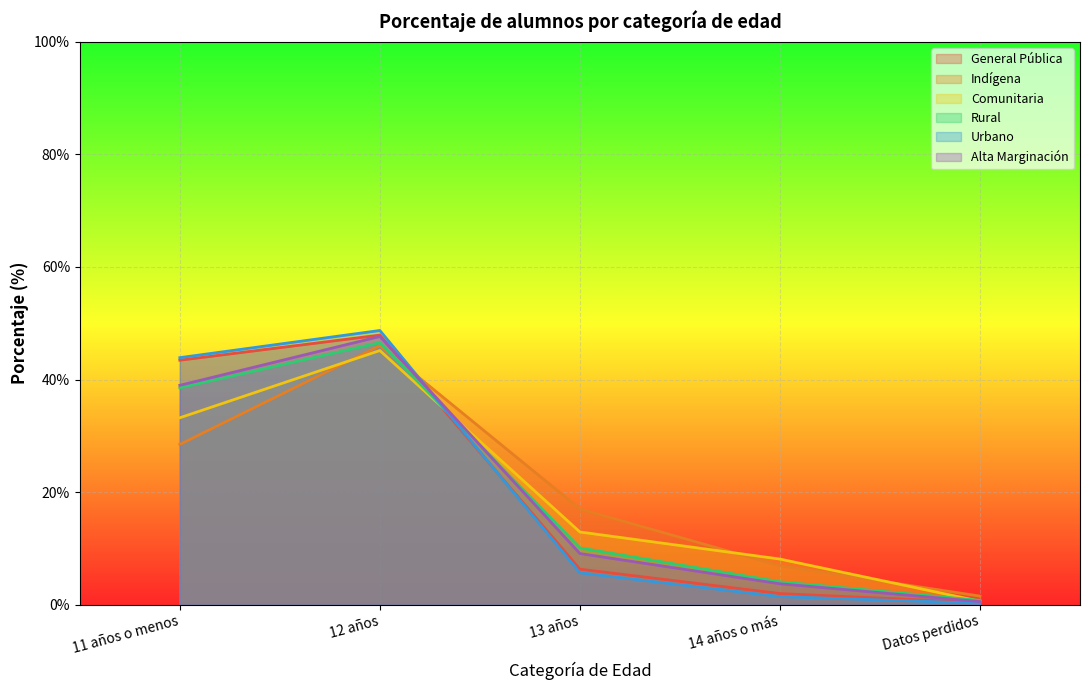

Reading right to left, extract all data points from this chart.

General Pública: 0.4	2.0	6.3	47.9	43.4
Indígena: 1.5	6.9	17.0	46.0	28.5
Comunitaria: 0.6	8.1	12.9	45.2	33.2
Rural: 0.8	4.1	10.1	46.6	38.5
Urbano: 0.3	1.4	5.7	48.7	43.9
Alta Marginación: 0.6	3.7	9.1	47.7	39.0